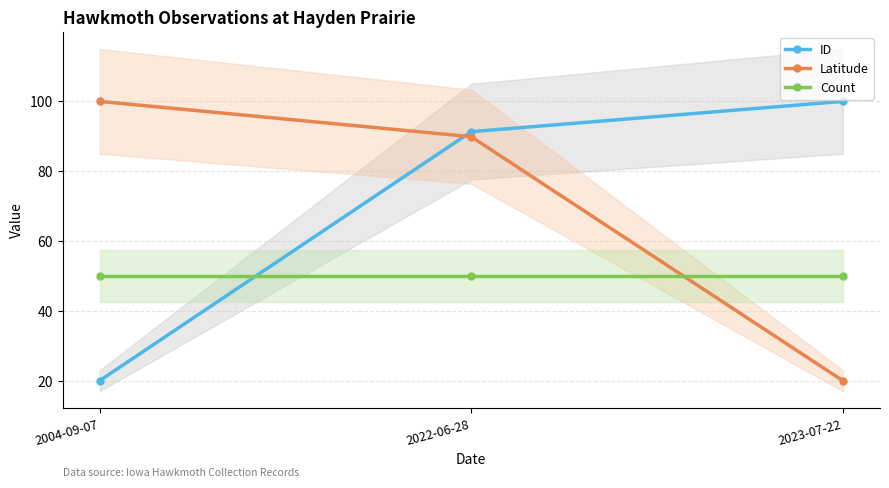

Is it true that Count equals 16.0 at 2004-09-07?

False